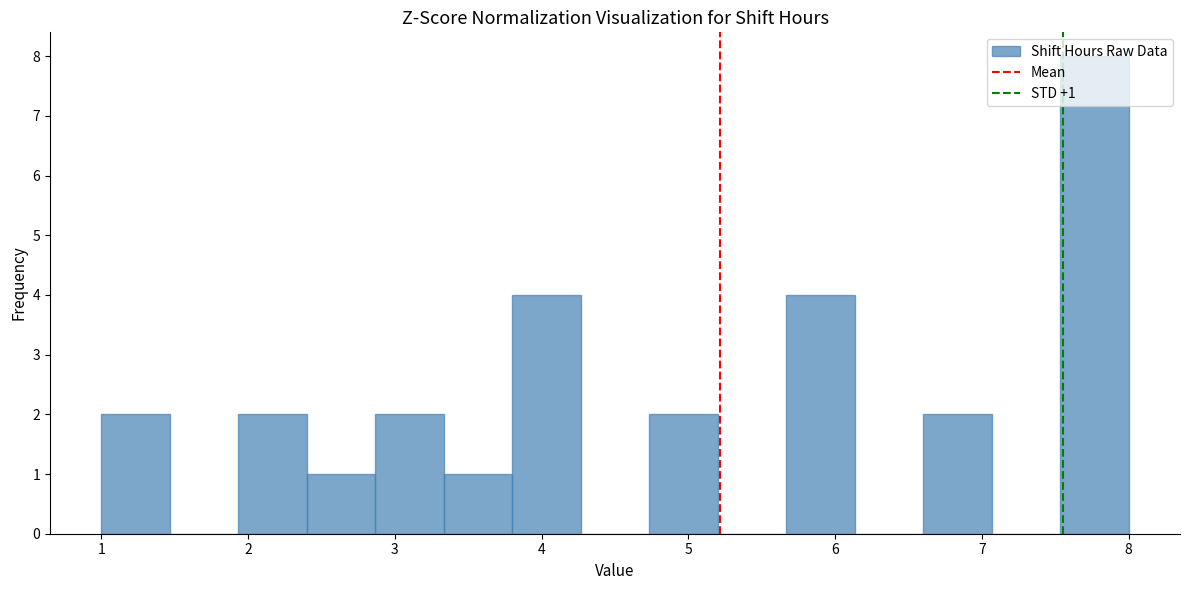

Over which range of the x-axis is the bar tallest?

7.5 to 8.0